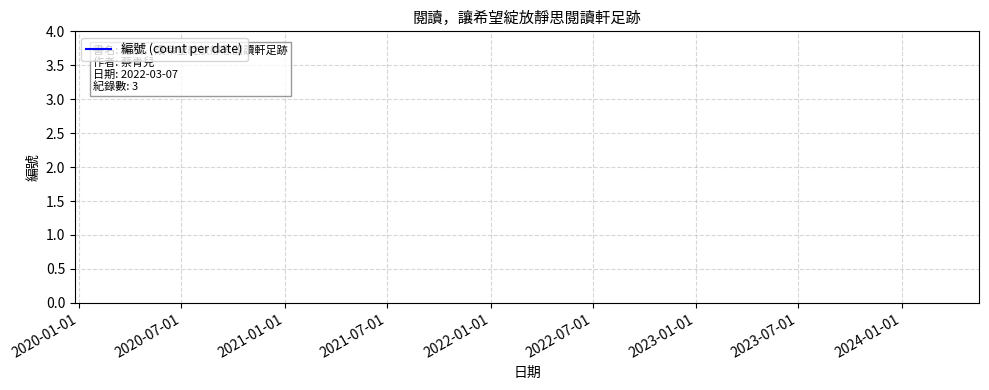

Which has a higher value, 2022-03-07 or 2022-03-07?

2022-03-07